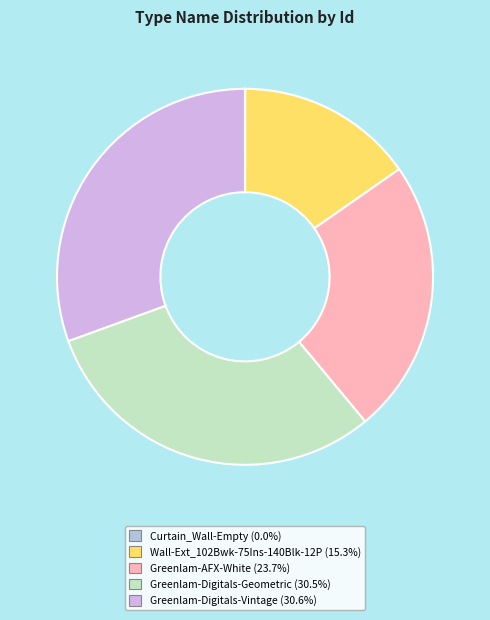

Between Greenlam-AFX-White and Wall-Ext_102Bwk-75Ins-140Blk-12P, which is larger?

Greenlam-AFX-White